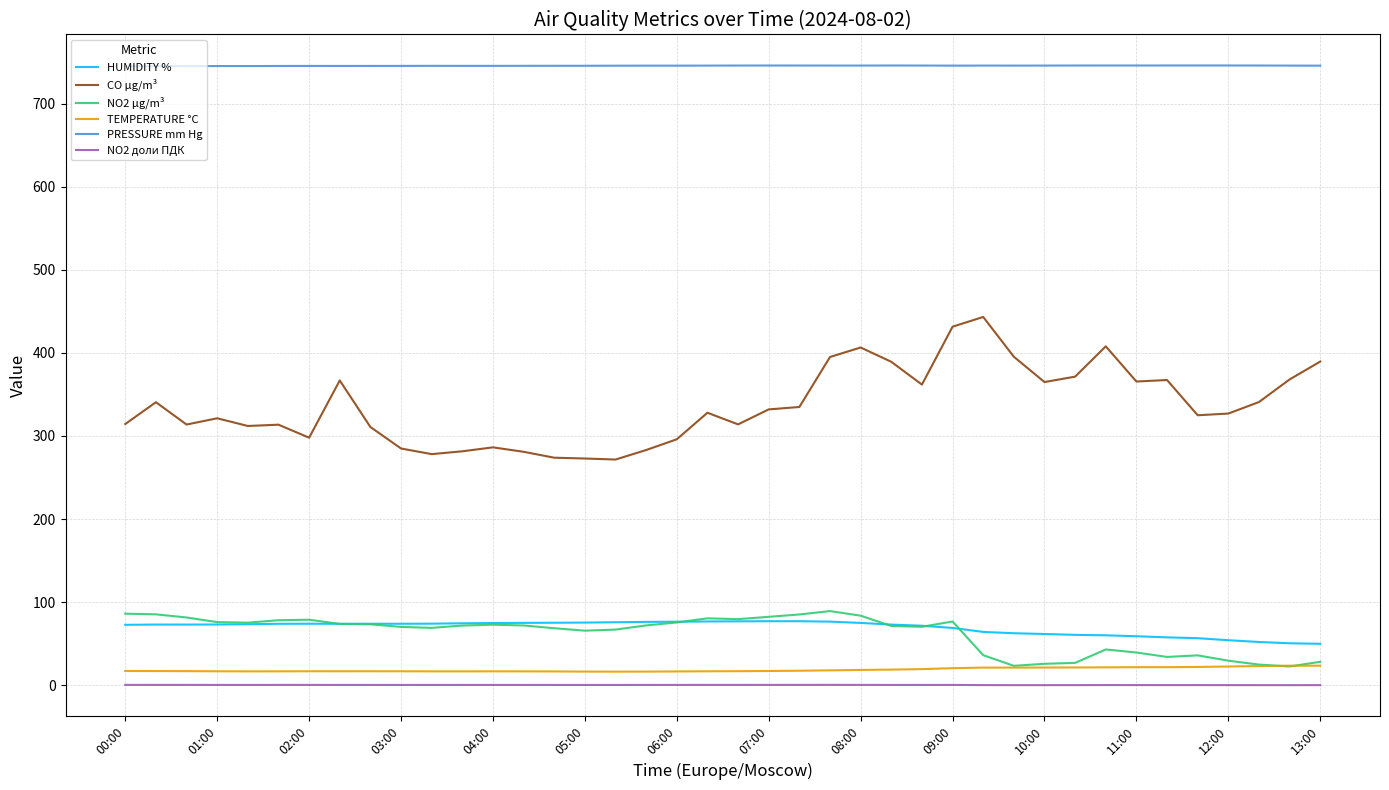

What is the sum of all NO2 µg/m³ values?

2501.7